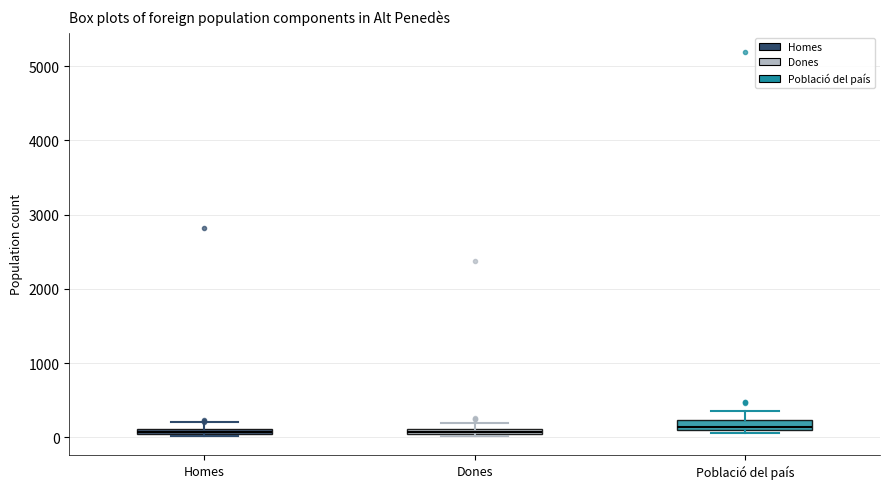

Where is the lower edge of the box for Homes on the y-axis? The values are not printed on the chart, so give them approximately, as read against the axis.

0